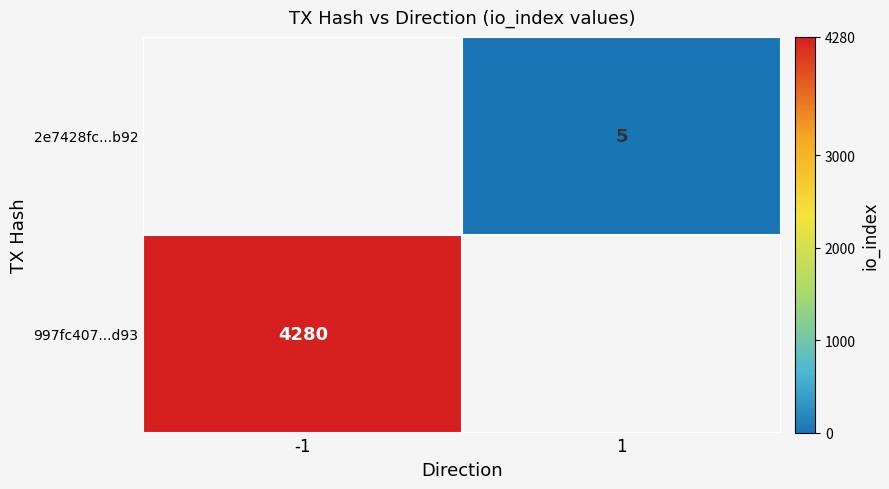

The value of 2e7428fc...b92 at 1 is 5. True or false?

True